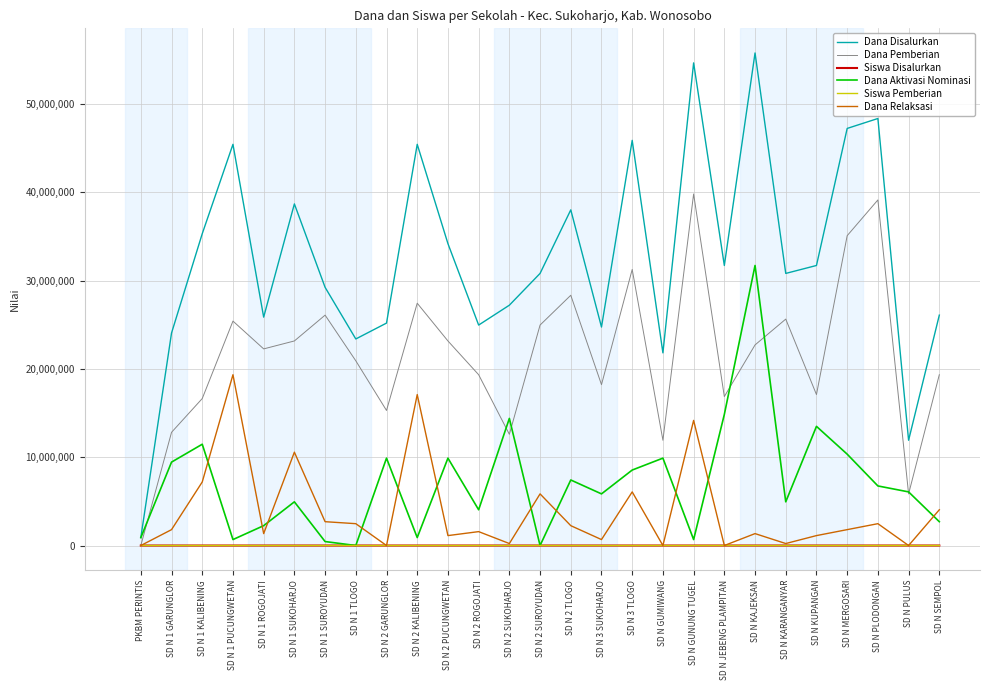

In Siswa Disalurkan, how many points are higher than both neighbors (excluding endpoints)?

8